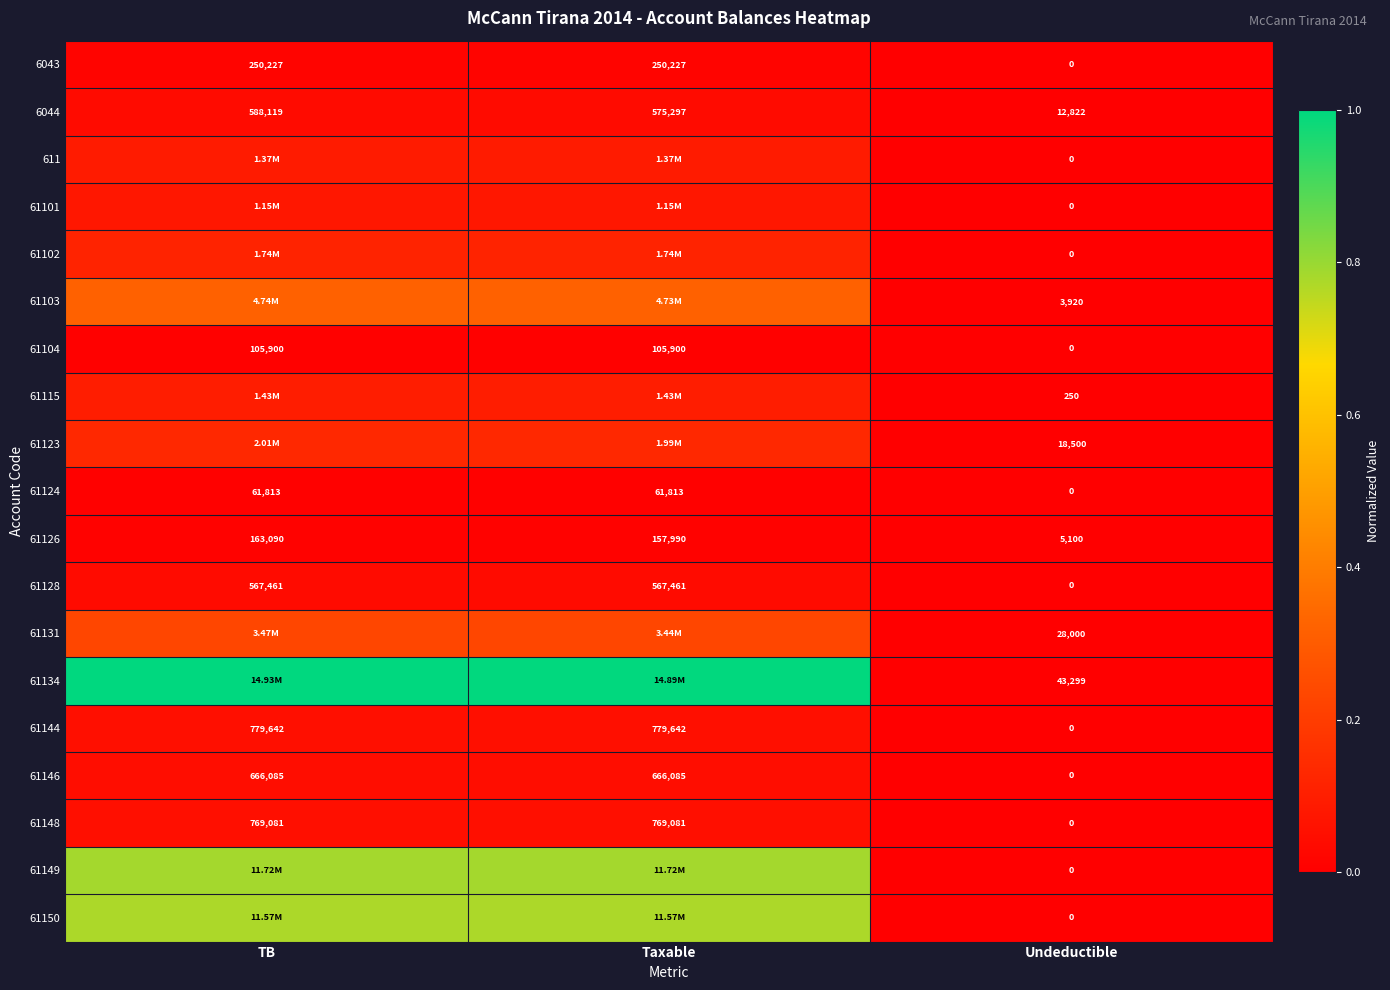

Is the value of 61103 at Undeductible greater than the value of 6043 at Undeductible?

Yes